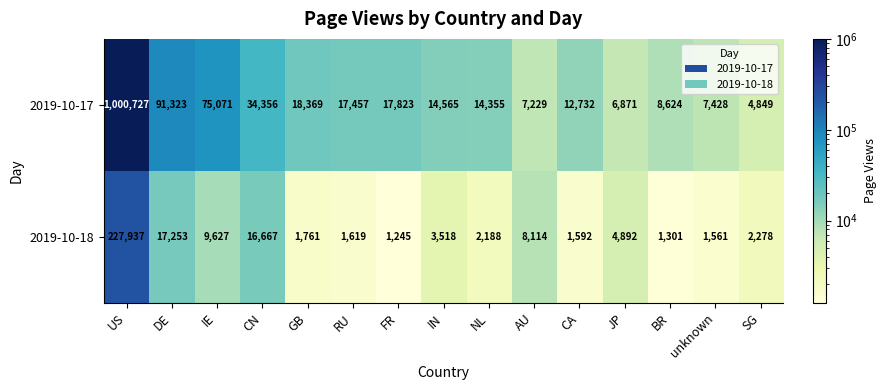

At which label does 2019-10-17 first exceed 14565?

US